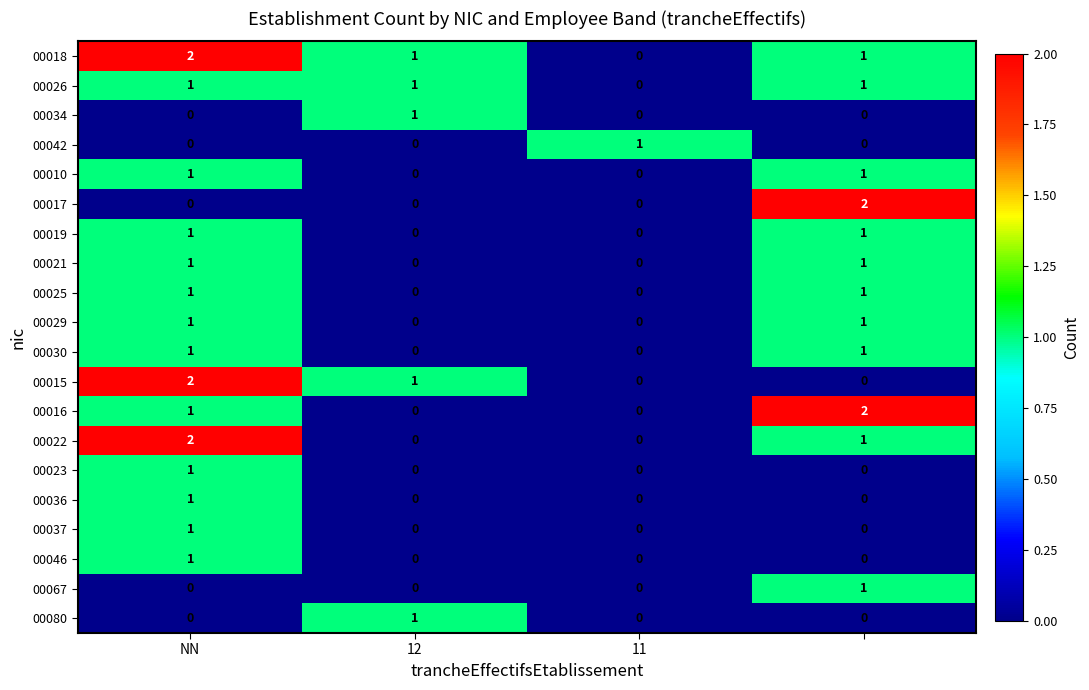

Which series has the largest total across all categories?

00018